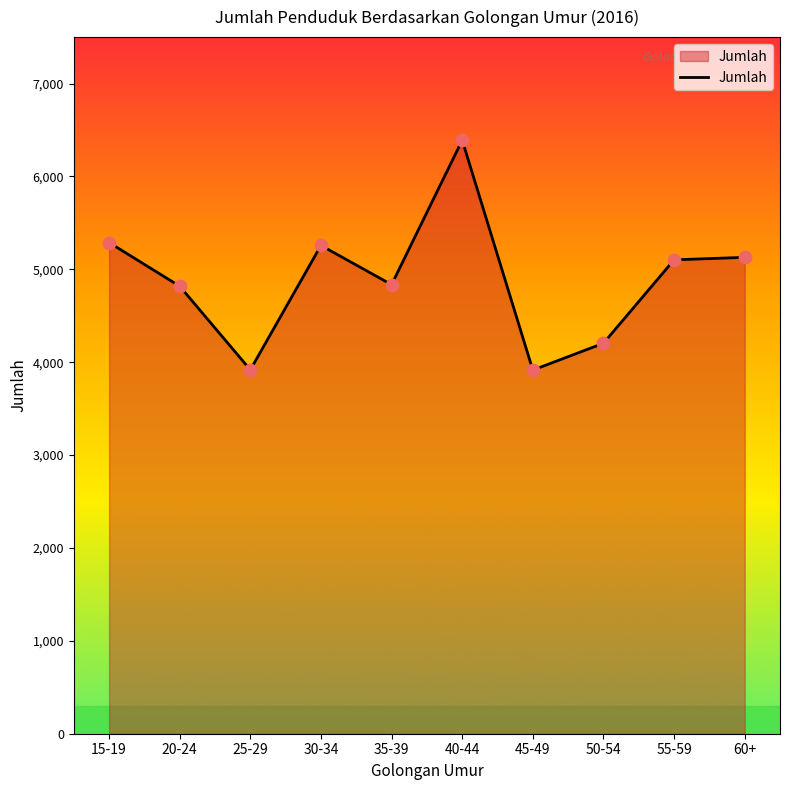

What is the change in value from 20-24 to 45-49?

-903